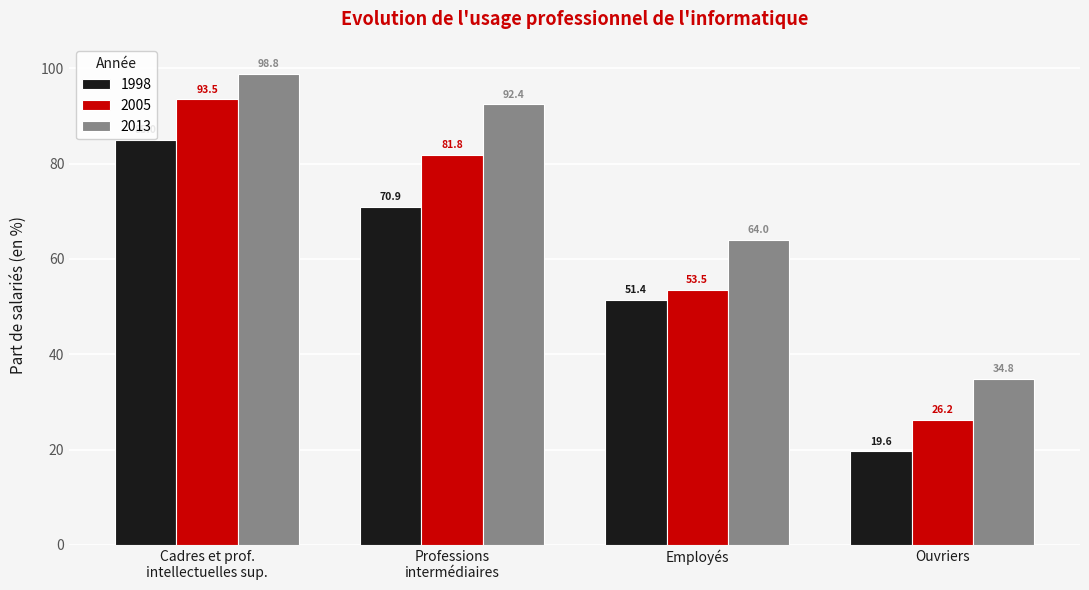

At which label does 2013 first exceed 92?

Cadres et prof.
intellectuelles sup.